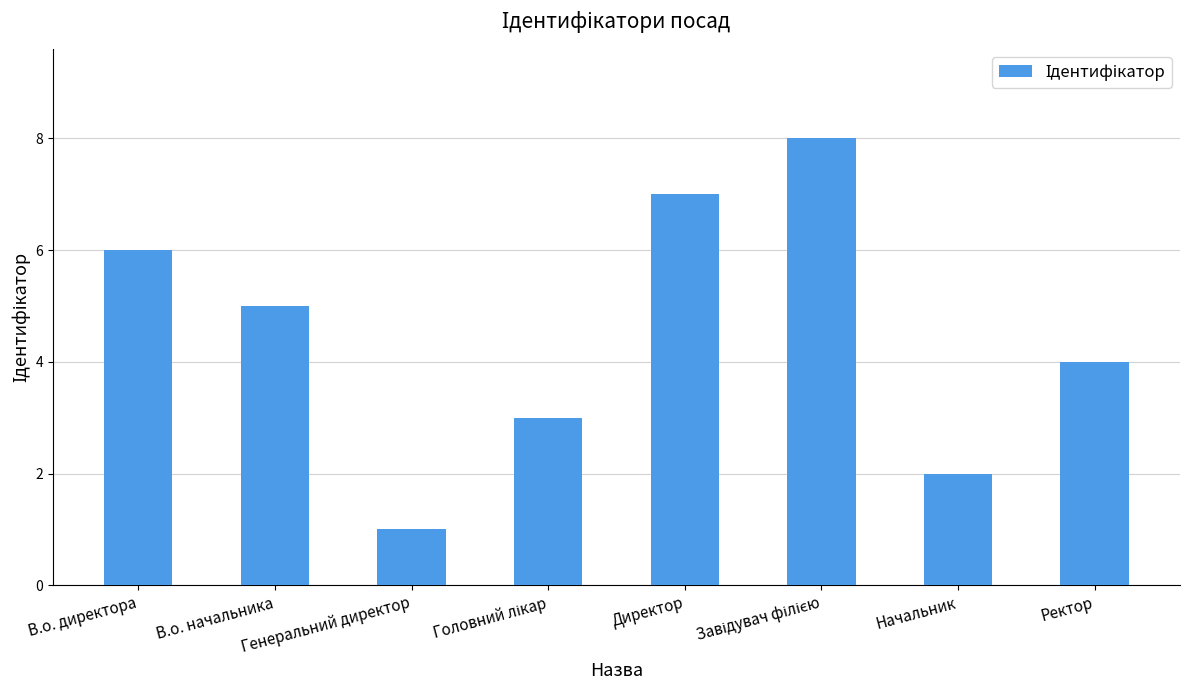

Between В.о. начальника and Начальник, which is larger?

В.о. начальника